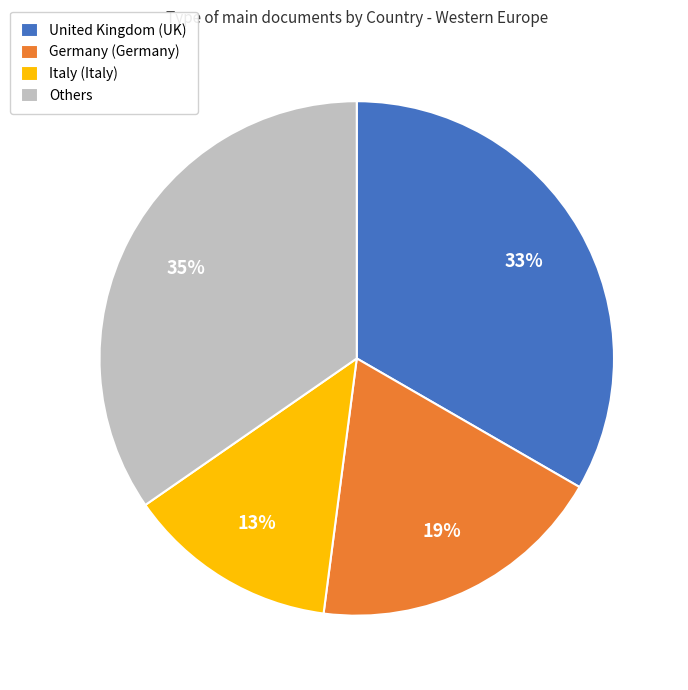

The Germany (Germany) slice represents 19% of the pie. True or false?

True